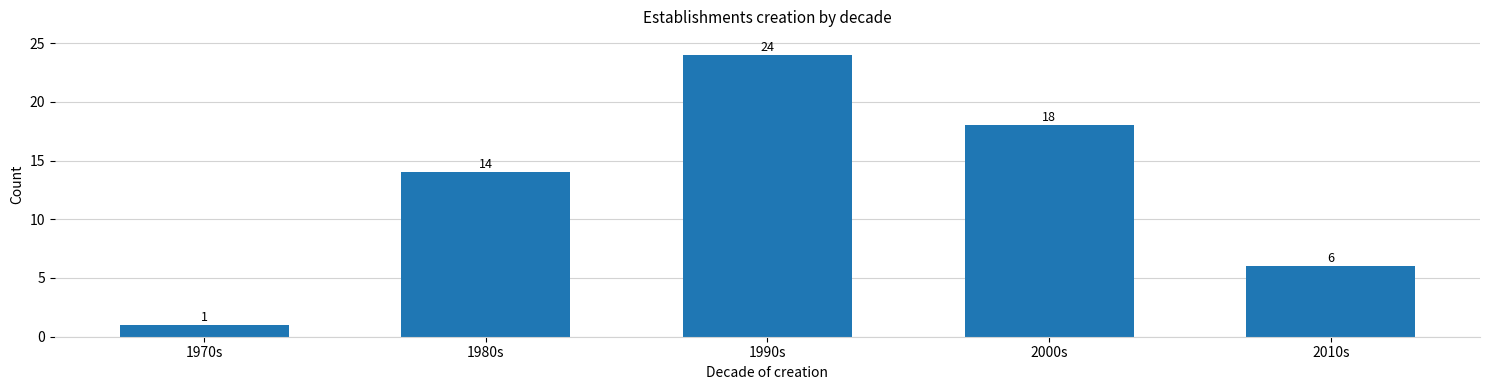

Reading right to left, list all the values displayed in this chart.

2010s=6	2000s=18	1990s=24	1980s=14	1970s=1